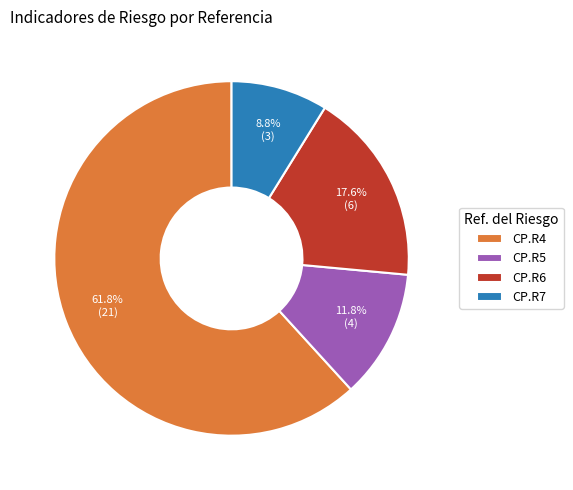

Which slice is the largest?

CP.R4